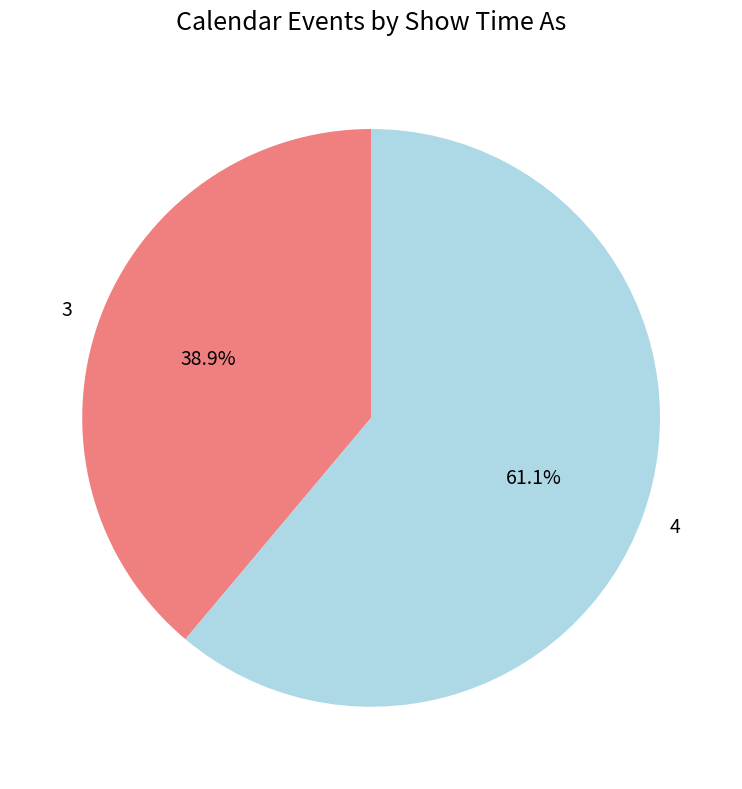

How much of the chart is everything except 3?

61.1%